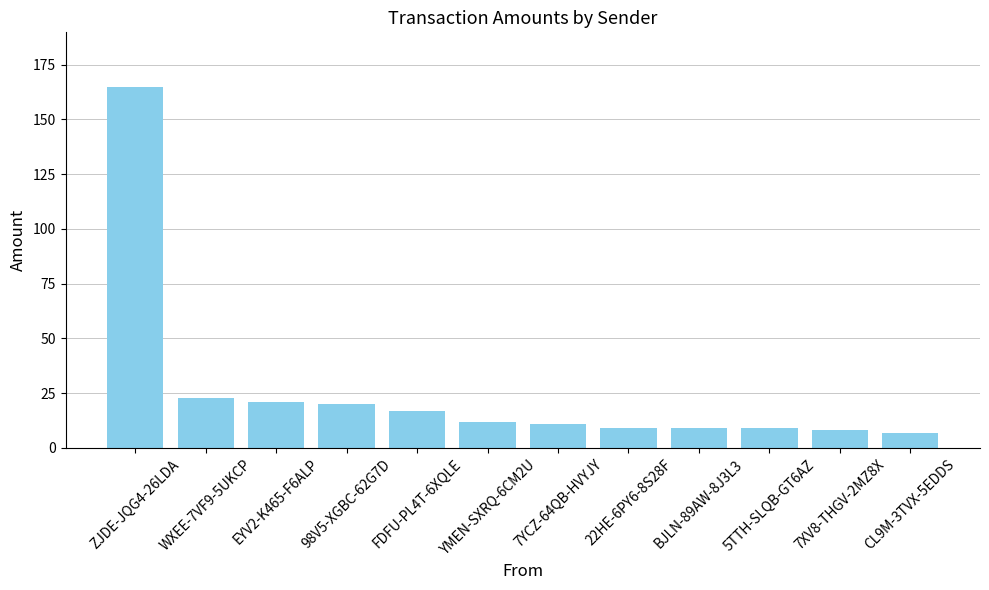

Reading left to right, list all the values displayed in this chart.

ZJDE-JQG4-26LDA=164.9	WXEE-7VF9-5UKCP=23.0	EYV2-K465-F6ALP=21.0	98V5-XGBC-62G7D=20.0	FDFU-PL4T-6XQLE=17.0	YMEN-SXRQ-6CM2U=12.0	7YCZ-64QB-HVYJY=11.0	22HE-6PY6-8S28F=9.0	BJLN-89AW-8J3L3=9.0	5TTH-SLQB-GT6AZ=9.0	7XV8-THGV-2MZ8X=8.0	CL9M-3TVX-5EDDS=7.0